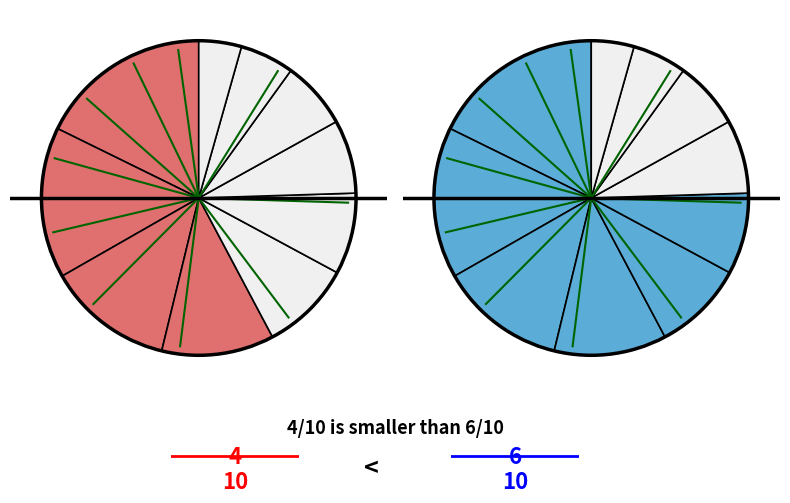

The Willing Workers 4-H Club slice represents 21% of the pie. True or false?

False